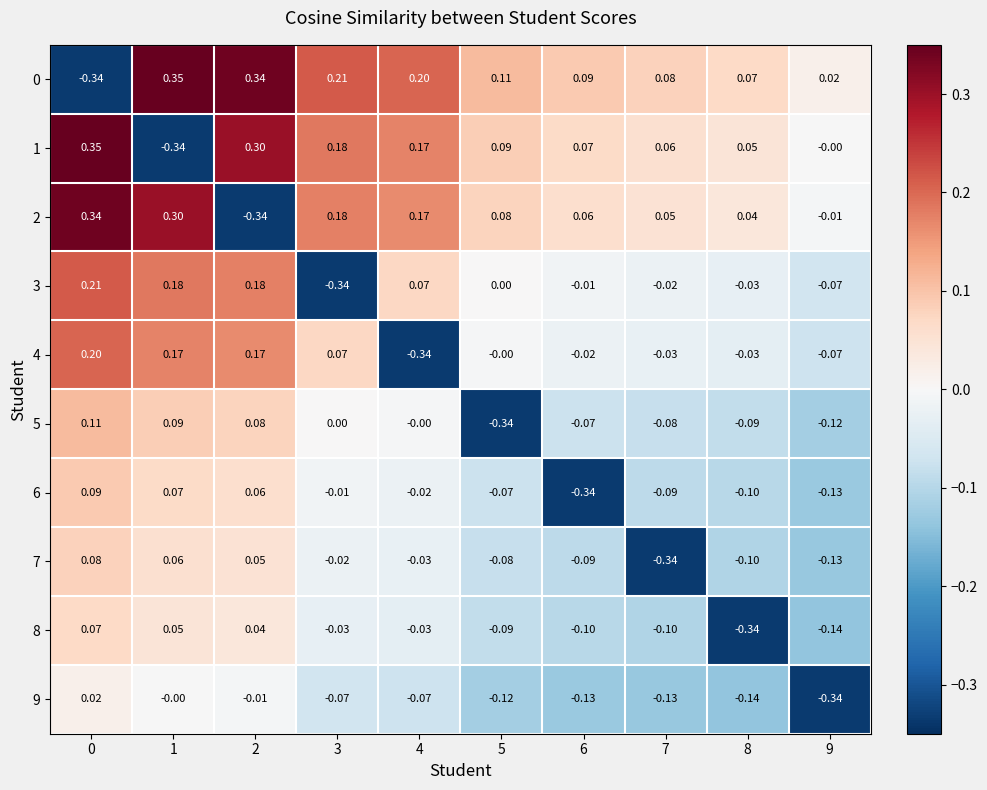

Is the value of 6 at 2 greater than the value of 9 at 8?

Yes